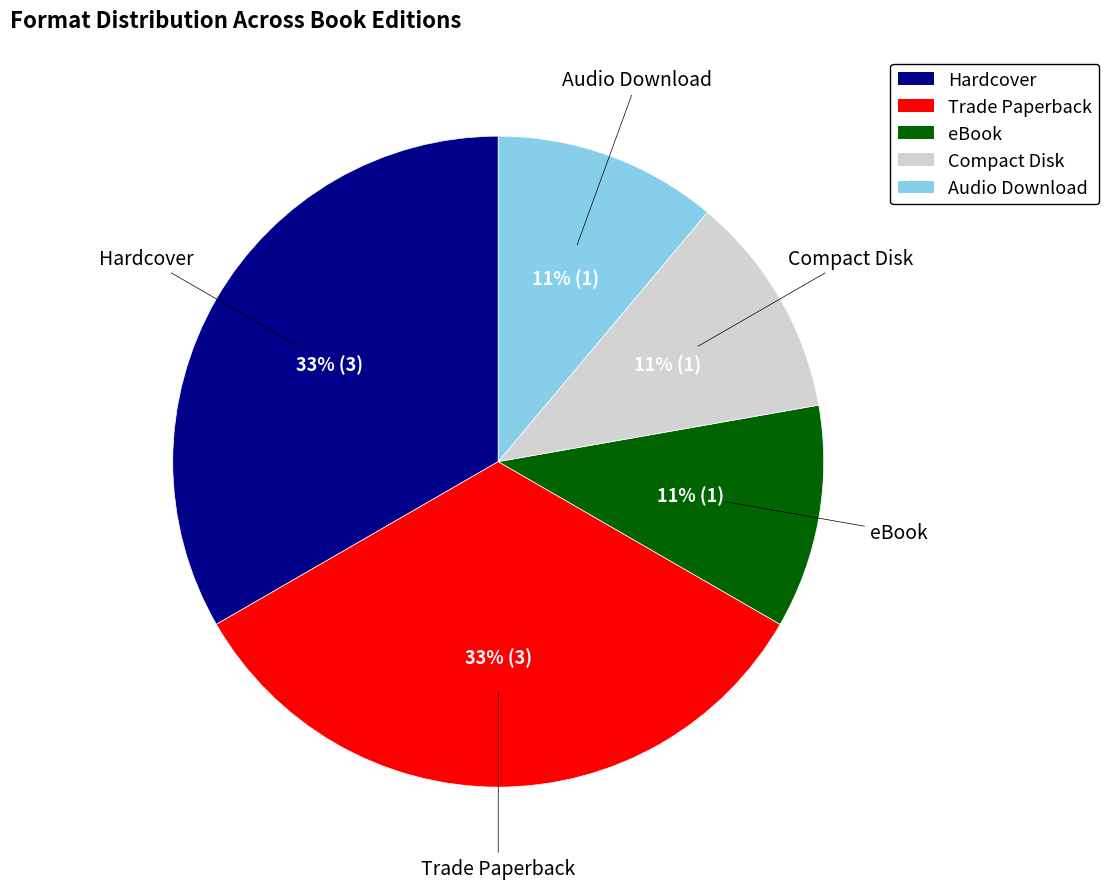

Does any single category account for the majority?

No